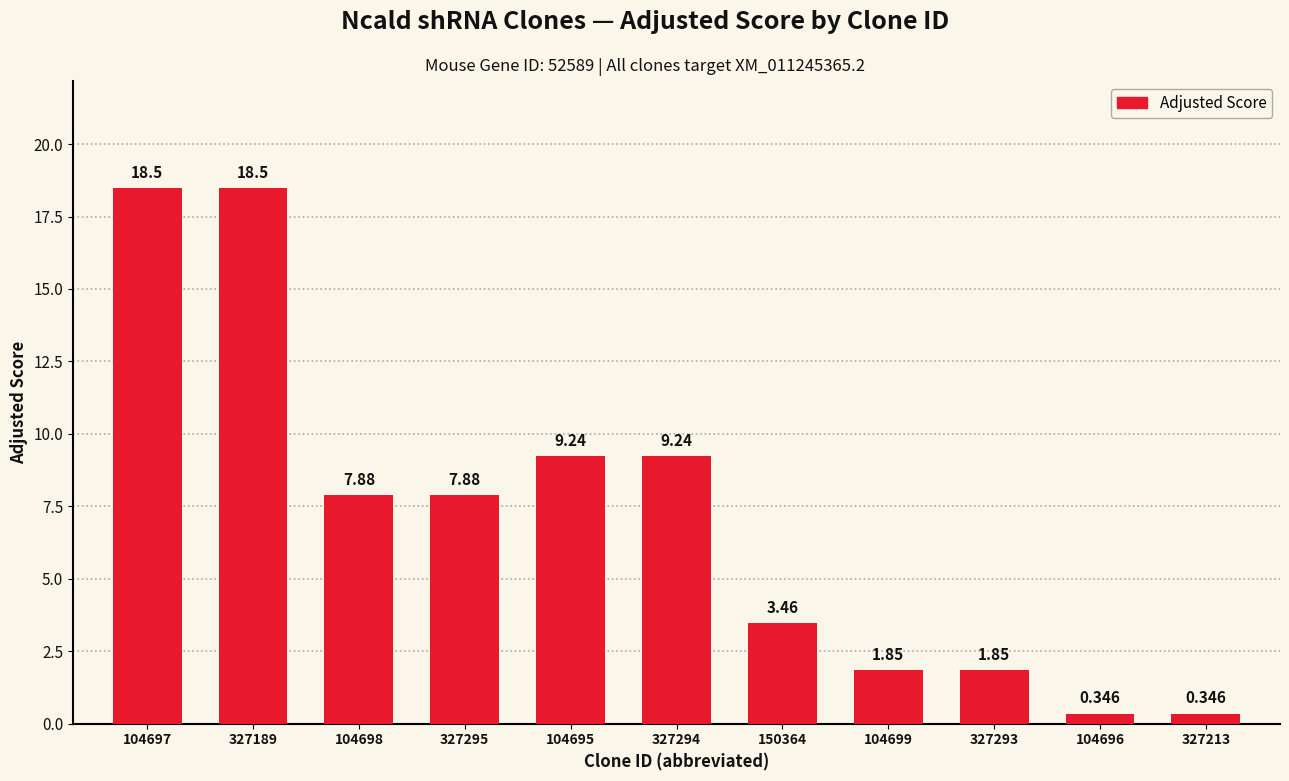

Reading right to left, extract all data points from this chart.

327213=0.3	104696=0.3	327293=1.8	104699=1.8	150364=3.5	327294=9.2	104695=9.2	327295=7.9	104698=7.9	327189=18.5	104697=18.5